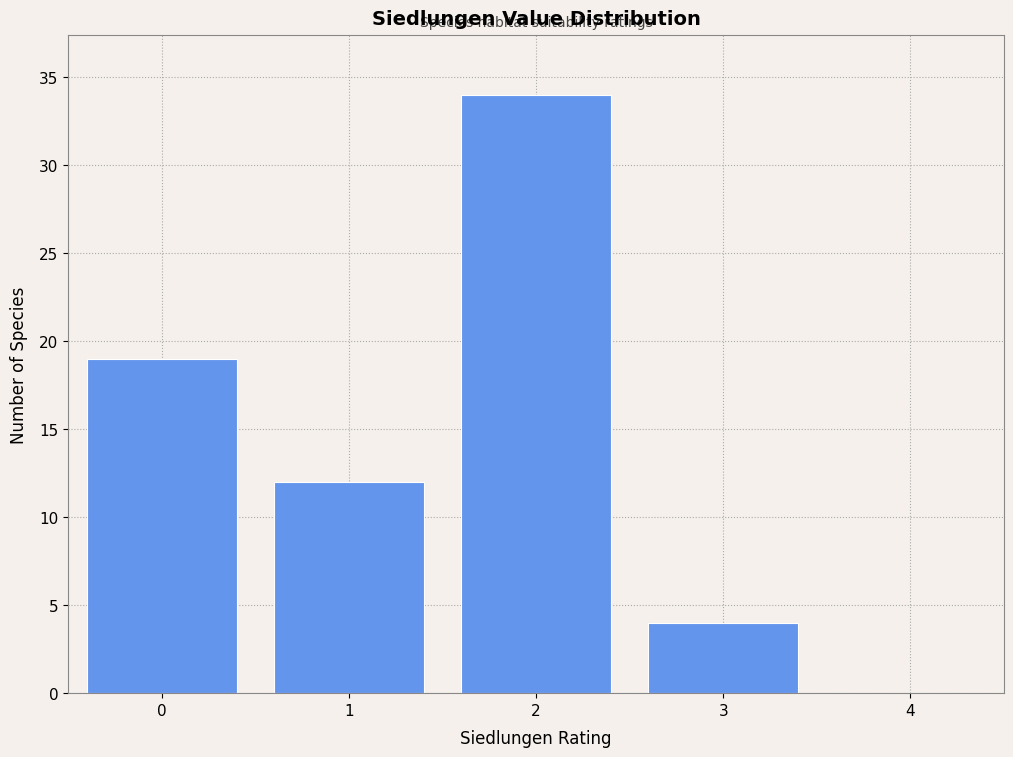

Reading left to right, list every bar in this chart as the range it spans on the x-axis followed by its height. The values are not printed on the chart, so give them approximately, as read against the axis.

-0.5 to 0.5: 19
0.5 to 1.5: 12
1.5 to 2.5: 34
2.5 to 3.5: 4